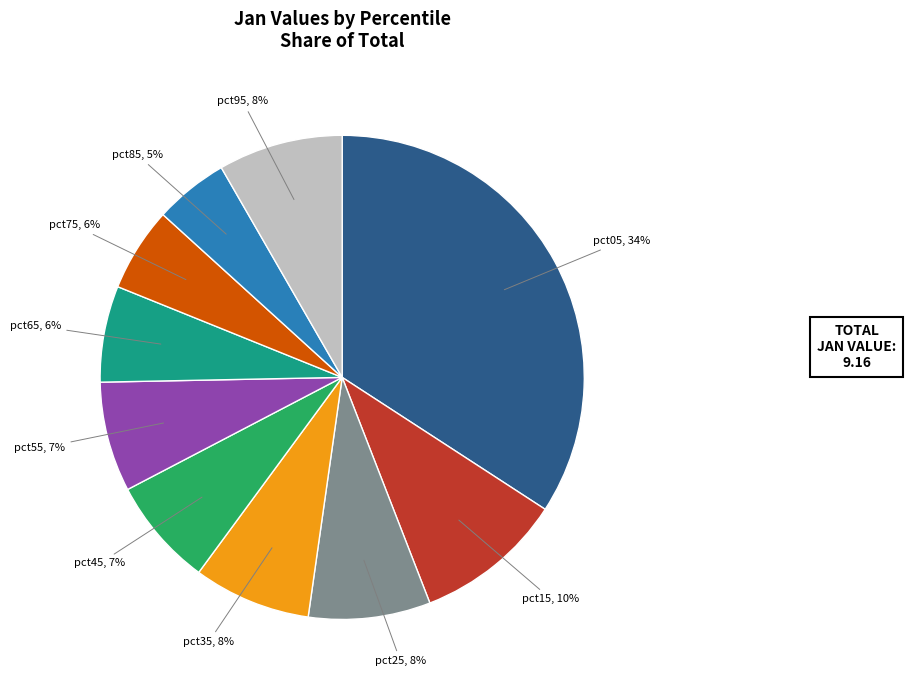

Which has a higher value, pct35 or pct75?

pct35